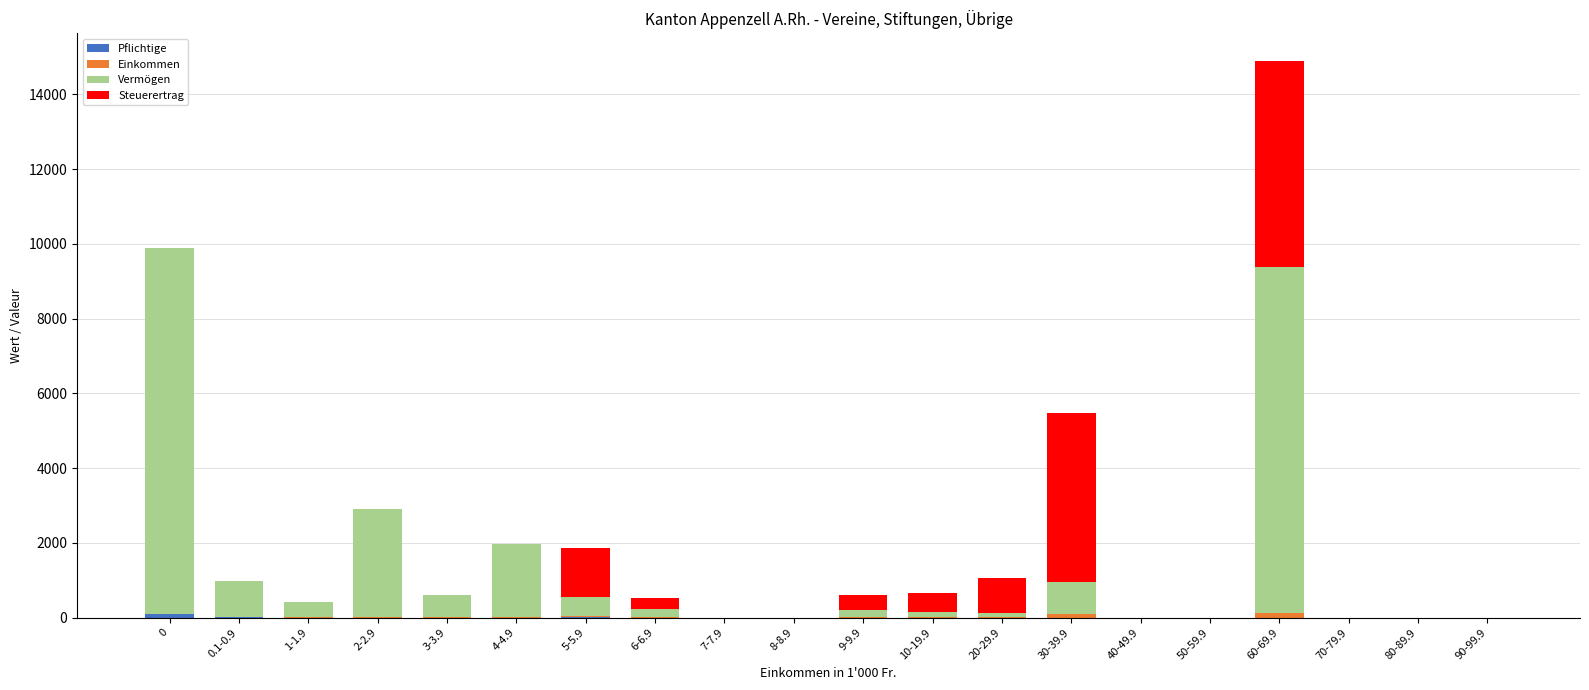

At which category is the sum across all series the highest?

60-69.9